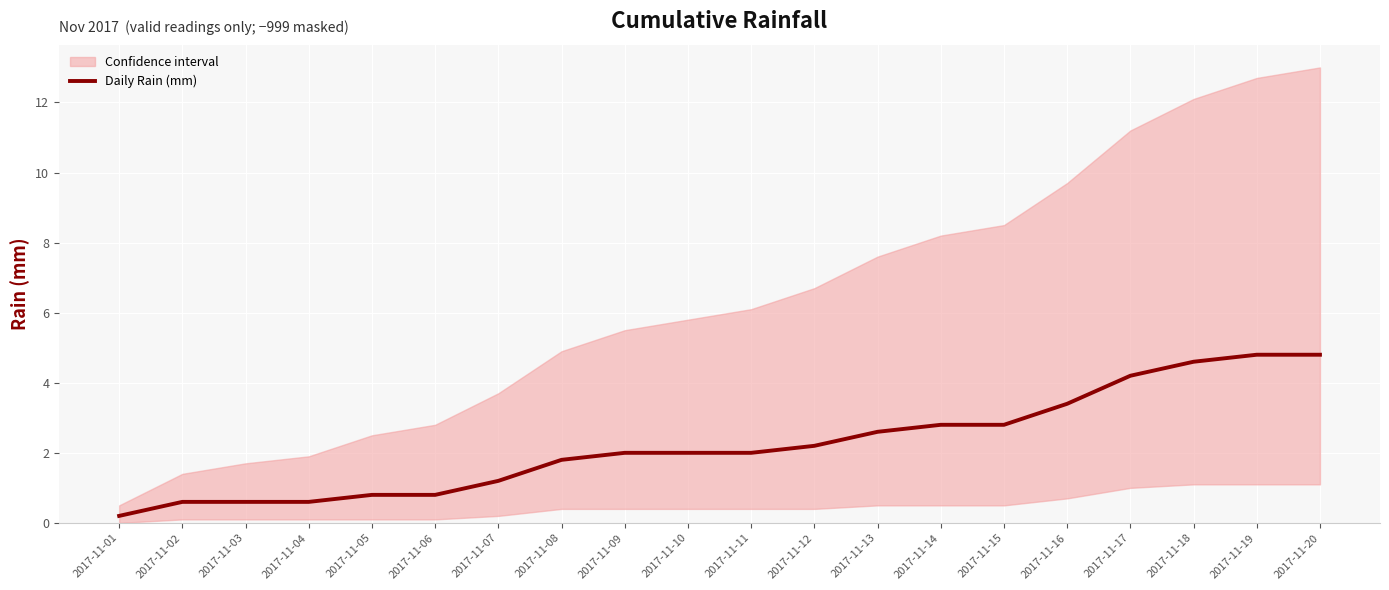

True or false: the data shows 0.3 at 2017-11-03.

False